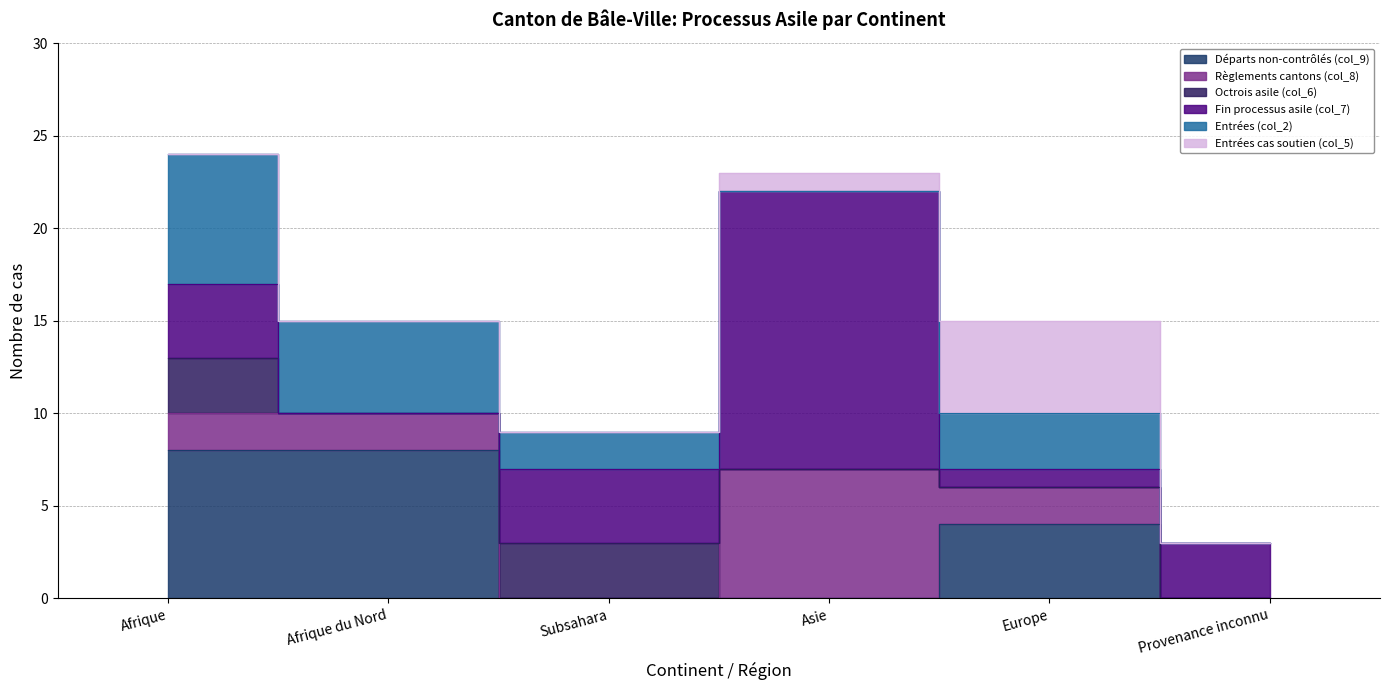

What is the label of the 3rd point from the left?

Subsahara